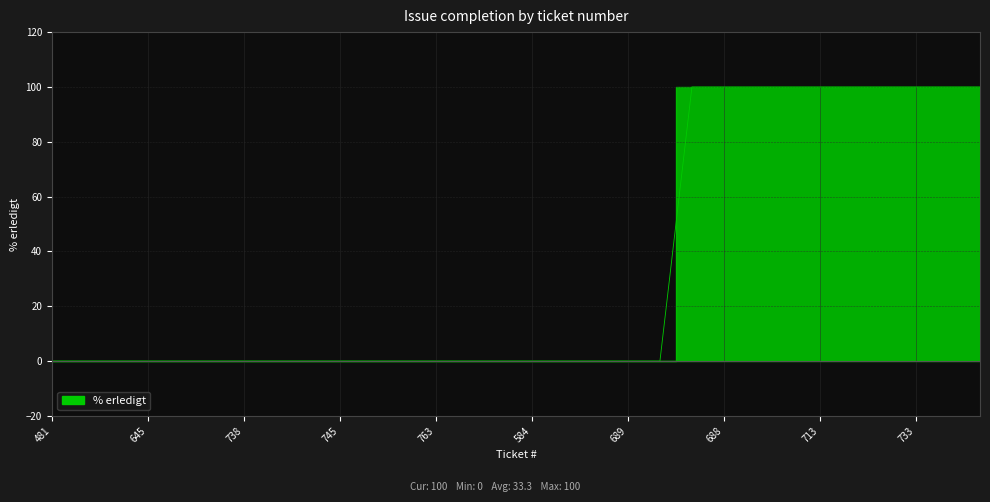

How many values are between 0 and 100?

30